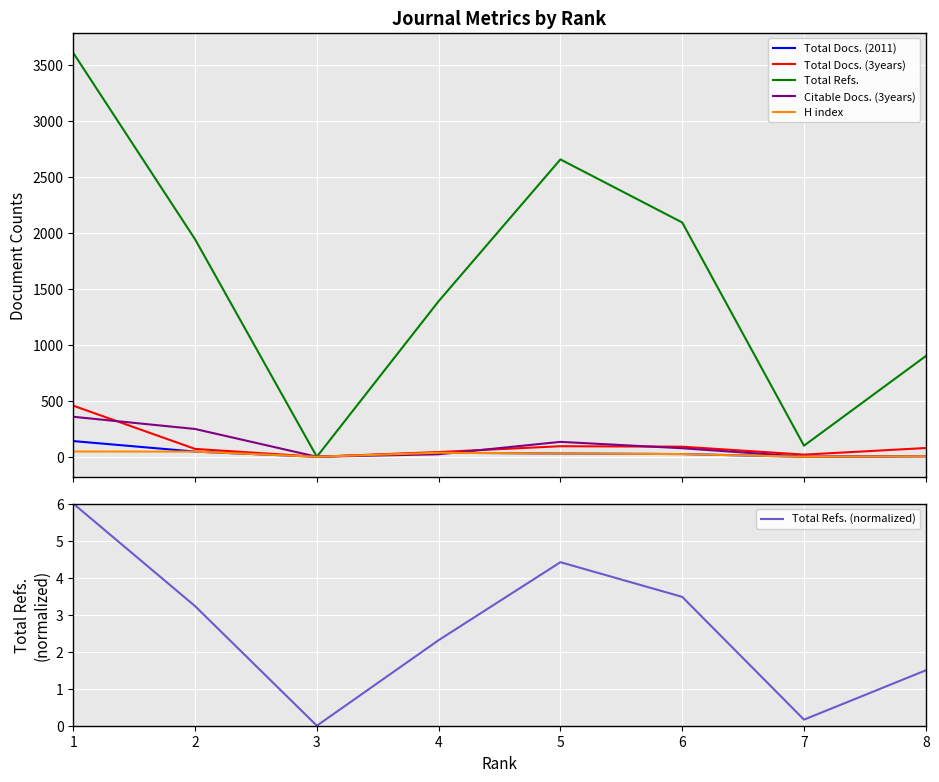

Where is Total Docs. (3years) nearest to the value 228?

5